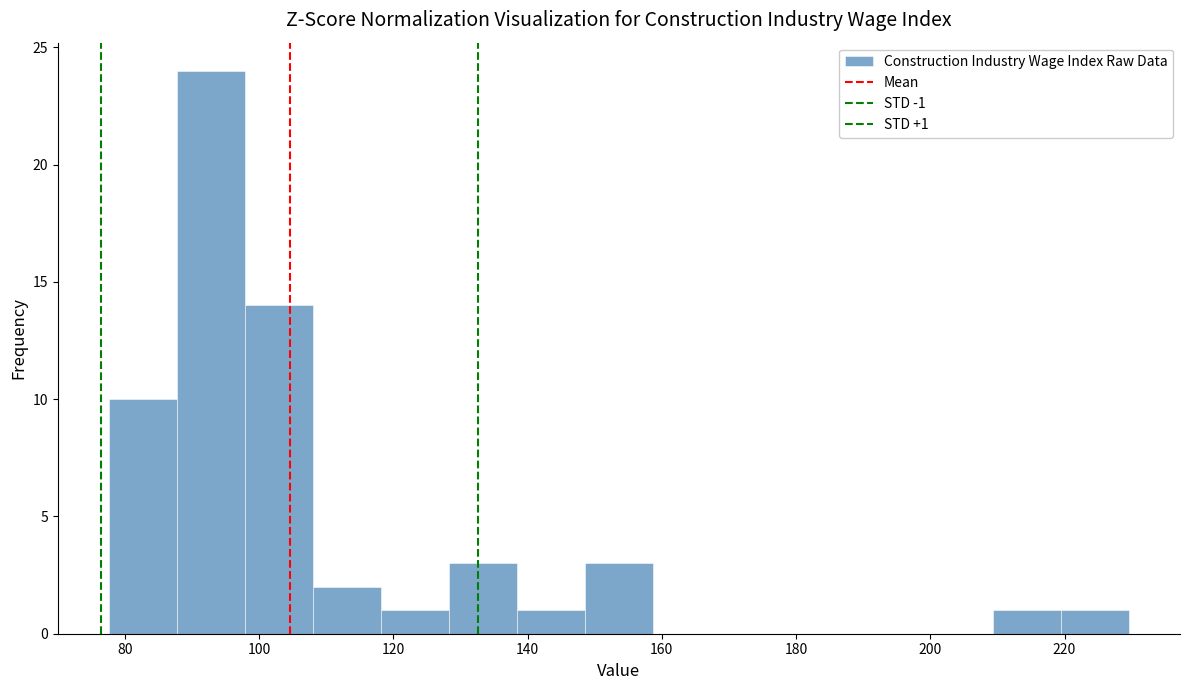

Over which range of the x-axis is the bar tallest?

88 to 98